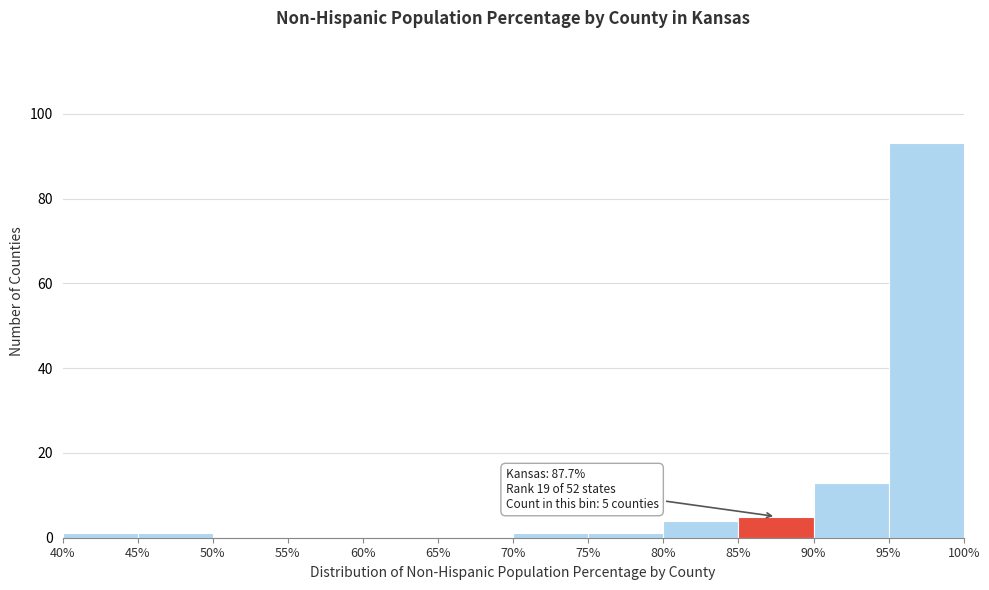

Over which range of the x-axis is the bar tallest?

95% to 100%